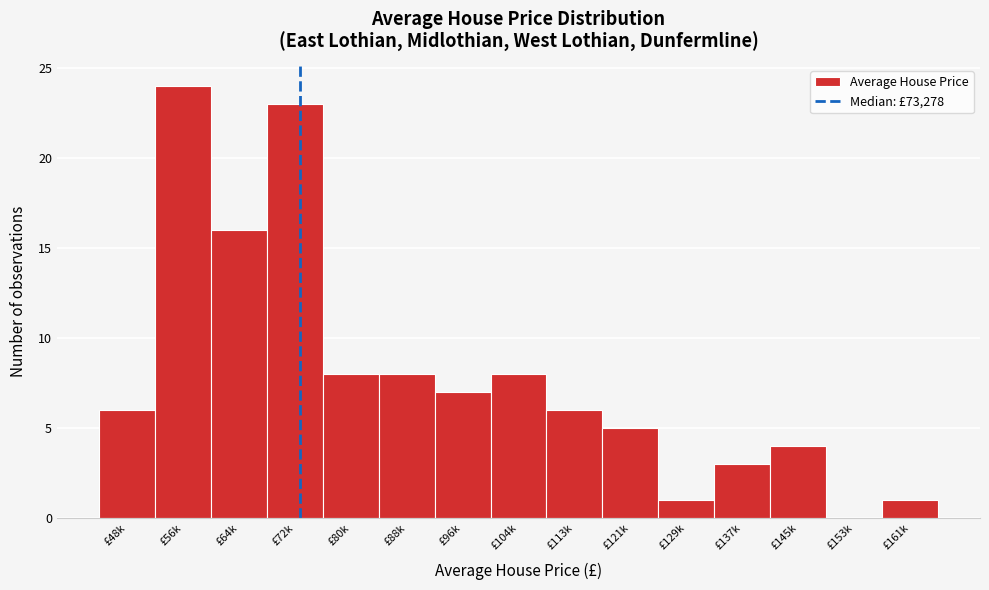

Reading left to right, transcribe all the data shown in this chart.

£48k=6	£56k=24	£64k=16	£72k=23	£80k=8	£88k=8	£96k=7	£104k=8	£113k=6	£121k=5	£129k=1	£137k=3	£145k=4	£153k=0	£161k=1